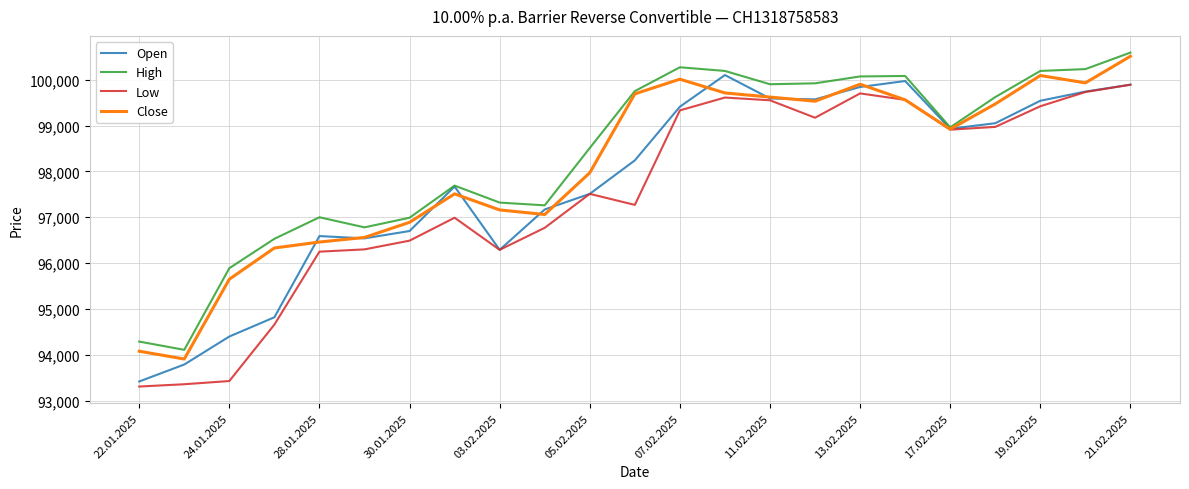

Rank the series by their average value, from lowest to highest.

Low, Open, Close, High